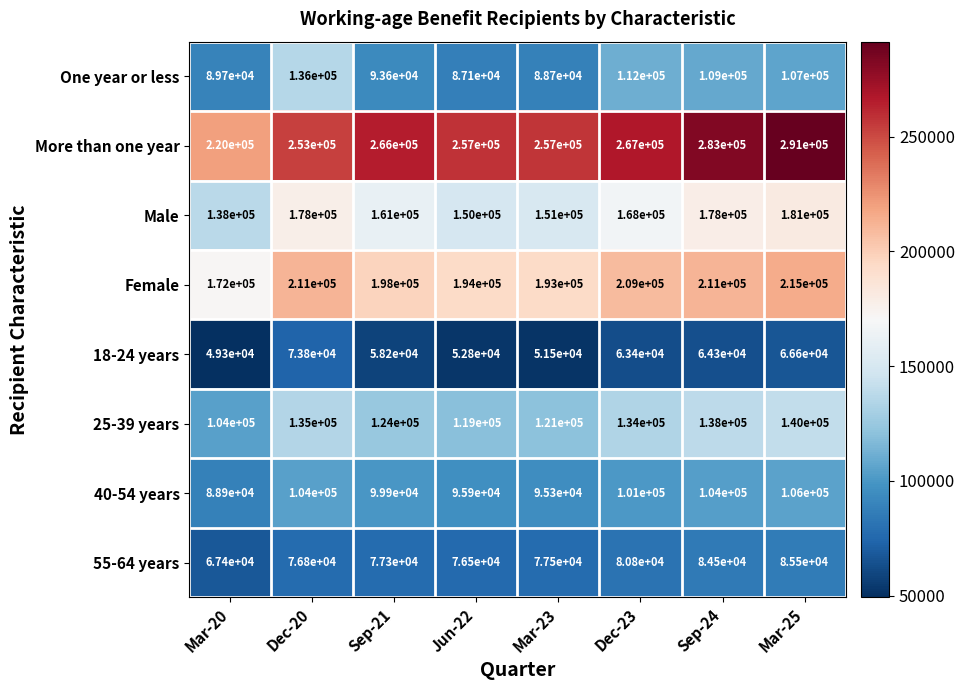

Which label corresponds to the largest value in the chart?

Mar-25